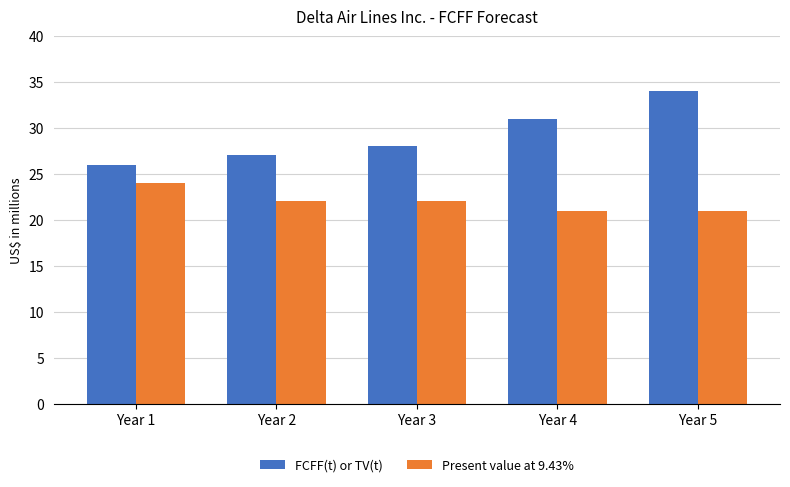

At which category is the sum across all series the highest?

Year 5